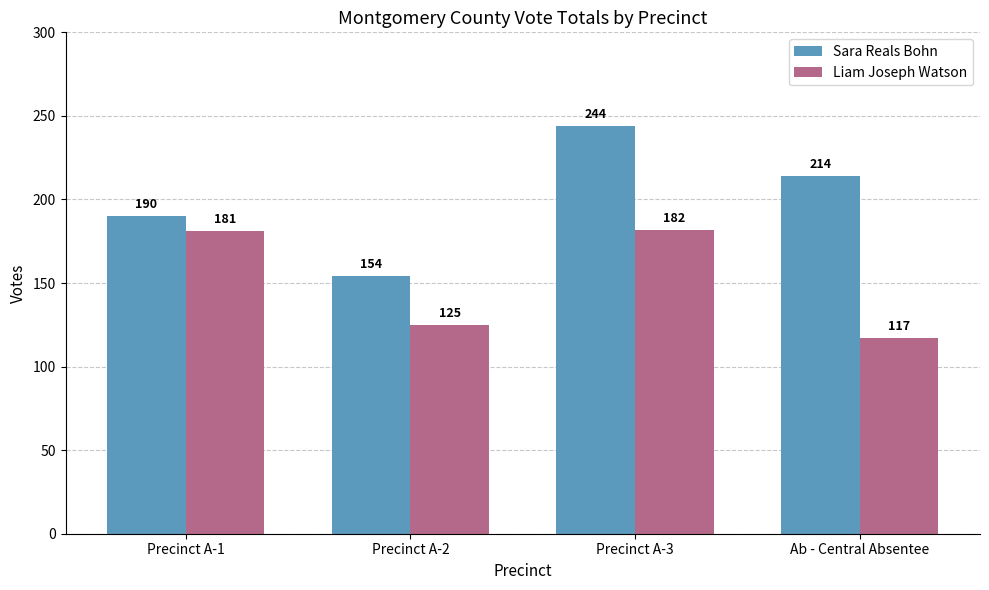

True or false: Sara Reals Bohn has a value of 190 at Precinct A-1.

True